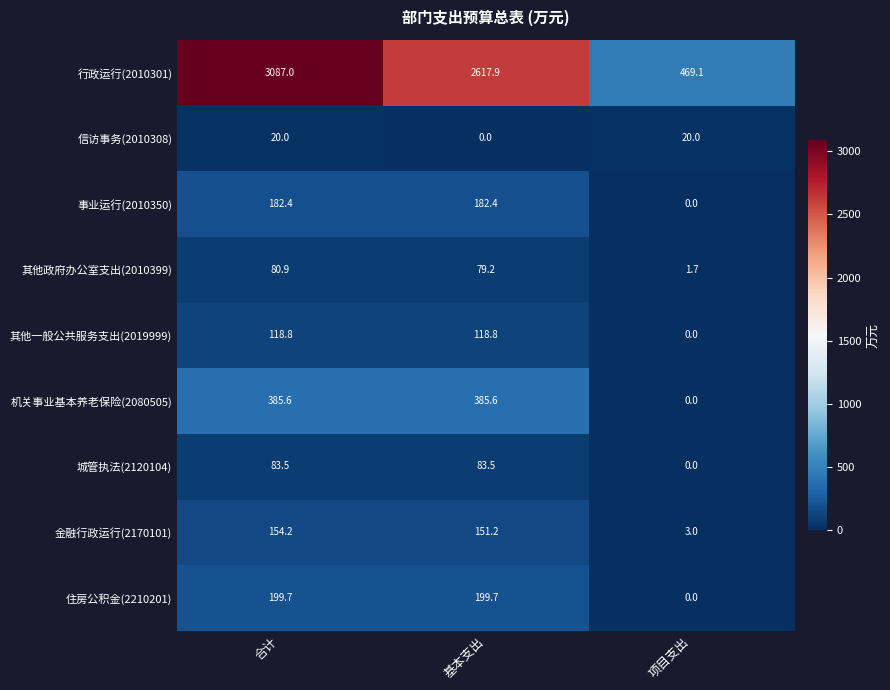

Which series has the widest spread of values?

行政运行(2010301)